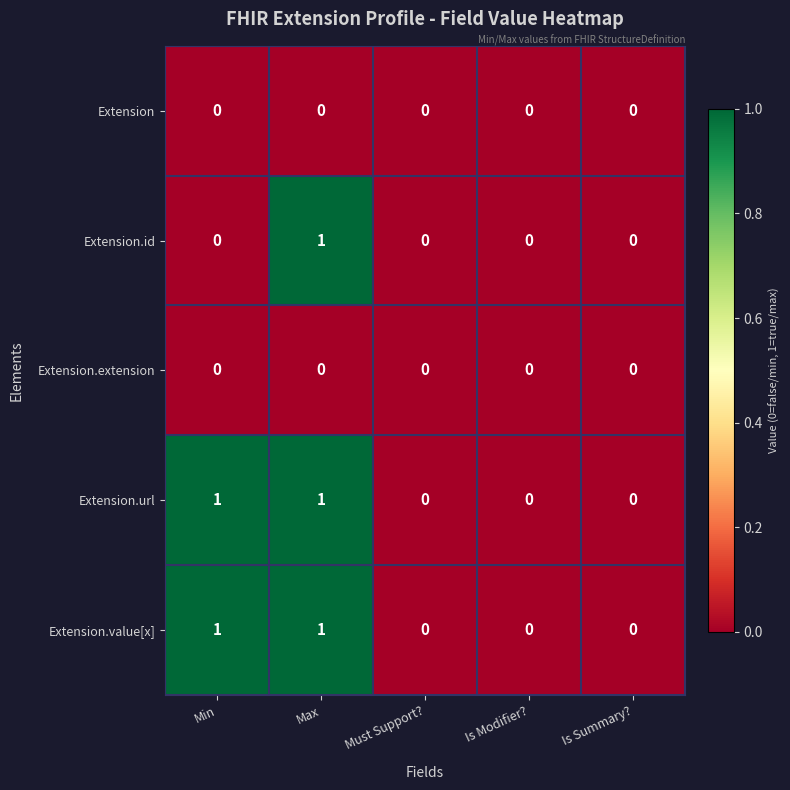

Count the Extension.id values in the range 0 to 1.

5